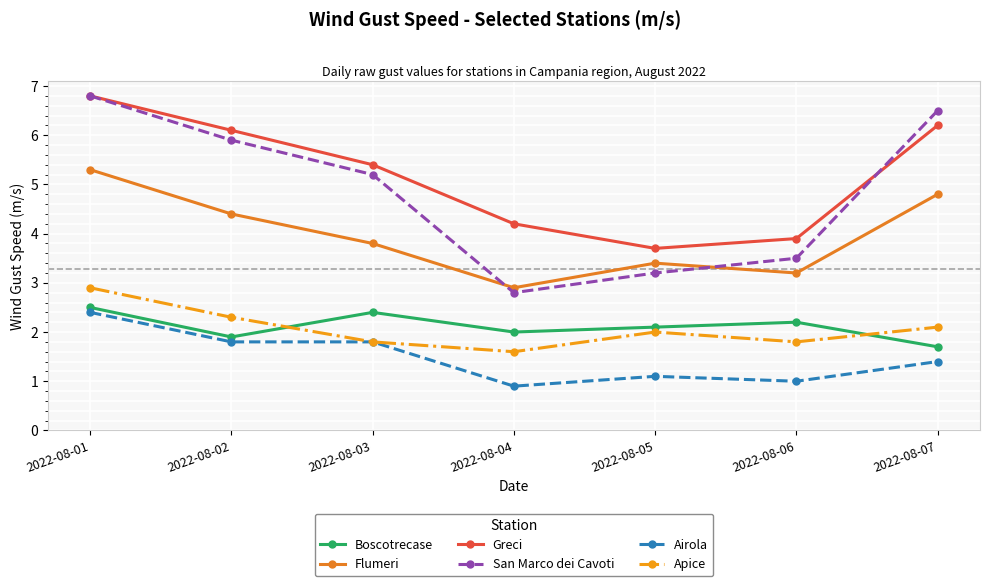

What are all the series names shown in the legend?

Boscotrecase, Flumeri, Greci, San Marco dei Cavoti, Airola, Apice